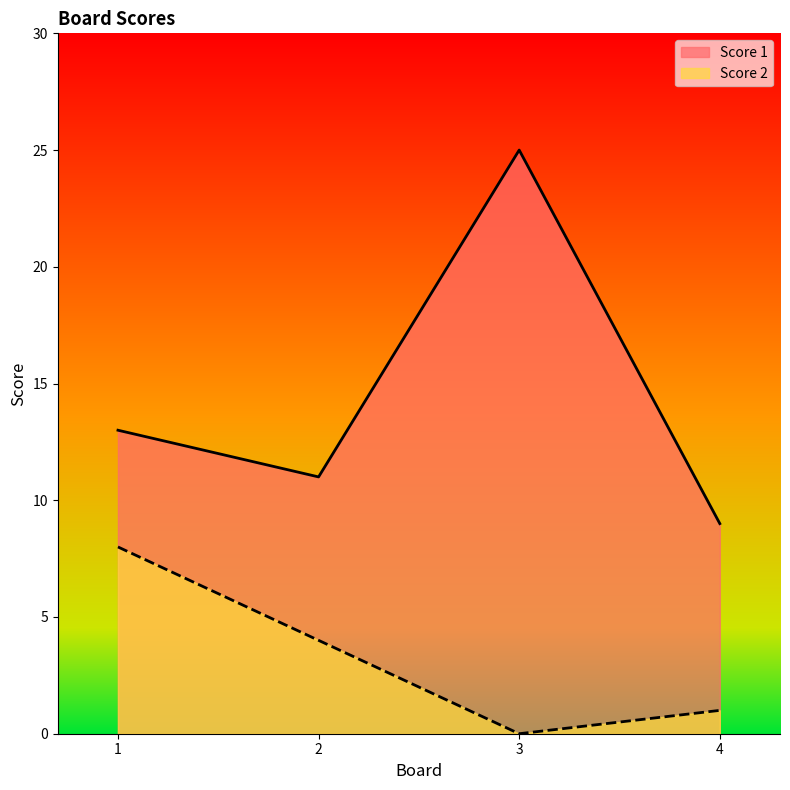

Reading left to right, list all the values displayed in this chart.

Score 1: 1=13	2=11	3=25	4=9
Score 2: 1=8	2=4	3=0	4=1